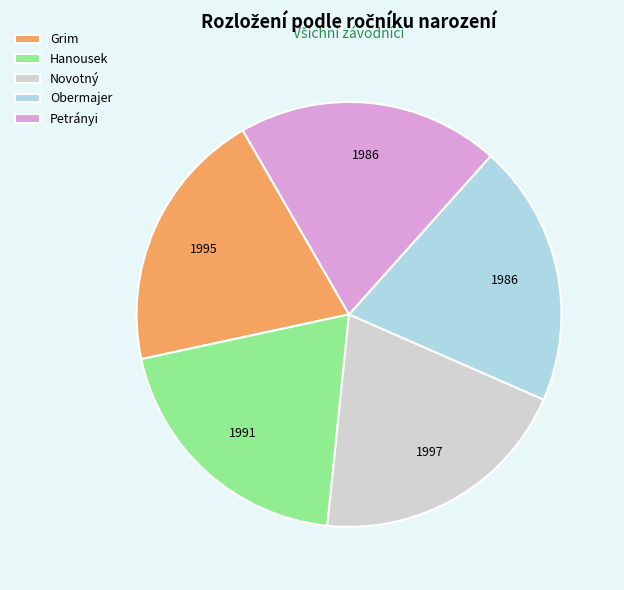

What is the ratio of the value at Obermajer to the value at Hanousek?

1.0